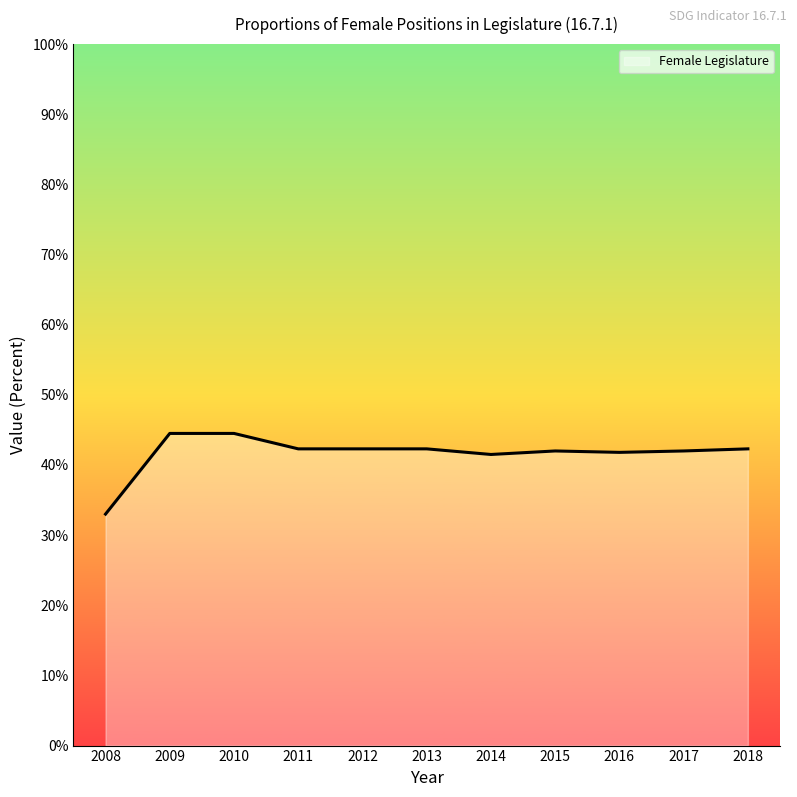

What is the value of the 6th point from the left?

0.4